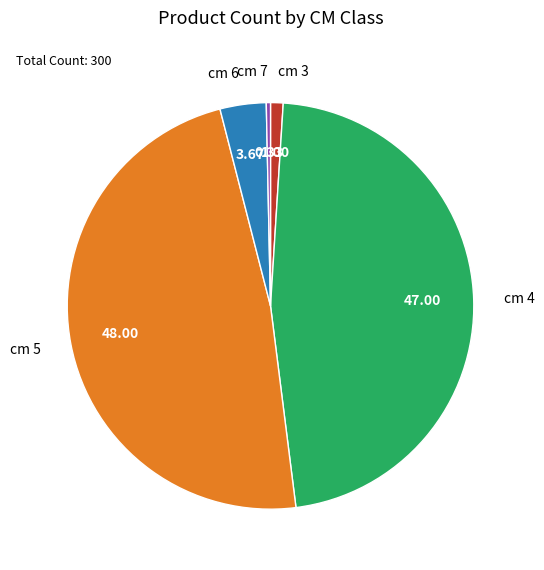

Do cm 7 and cm 3 together represent more than half of the pie?

No